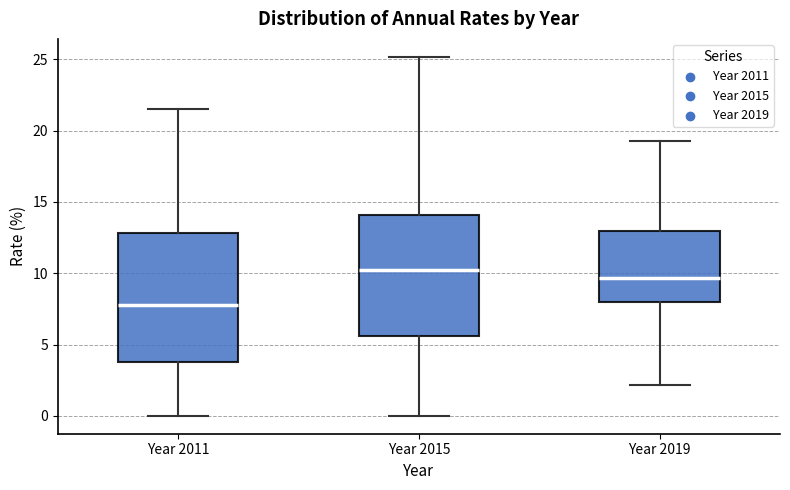

Which box is the tallest, from its lower edge to its upper edge?

Year 2011